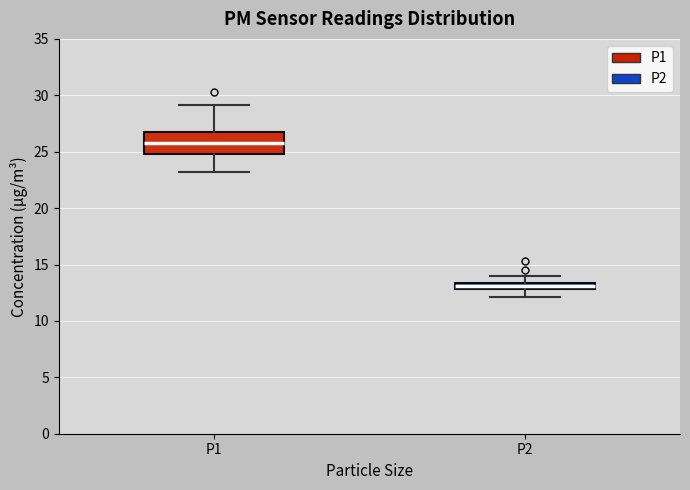

Which box is the tallest, from its lower edge to its upper edge?

P1